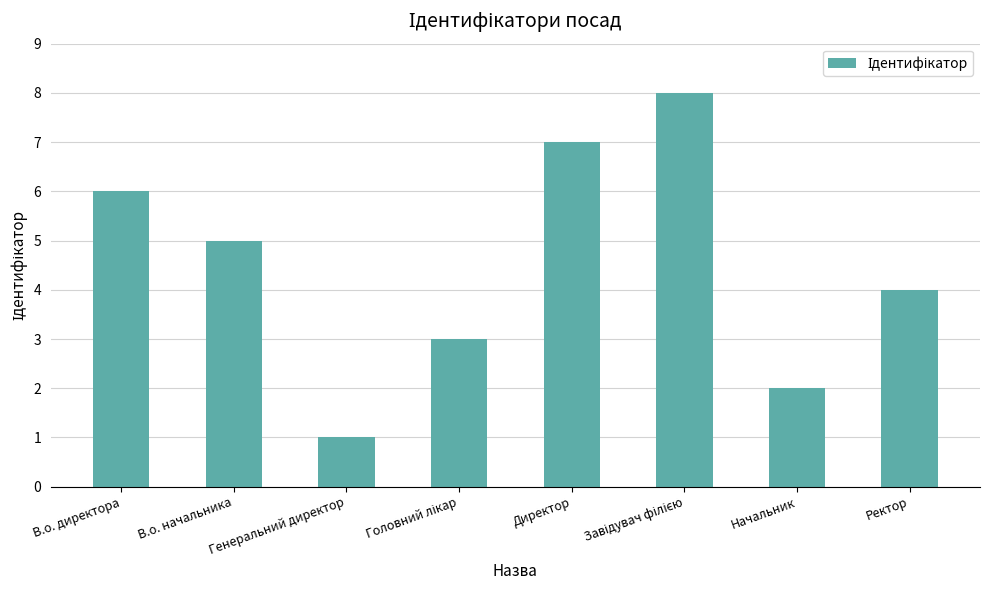

What is the maximum value shown in the chart?

8